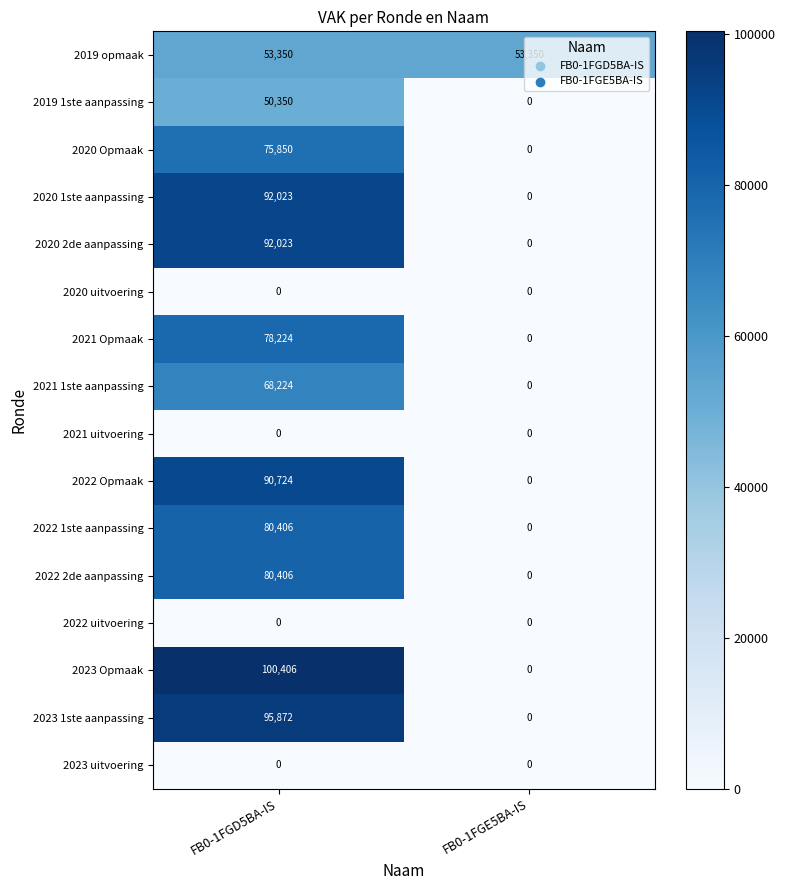

At how many categories does at least one series exceed 80917?

1